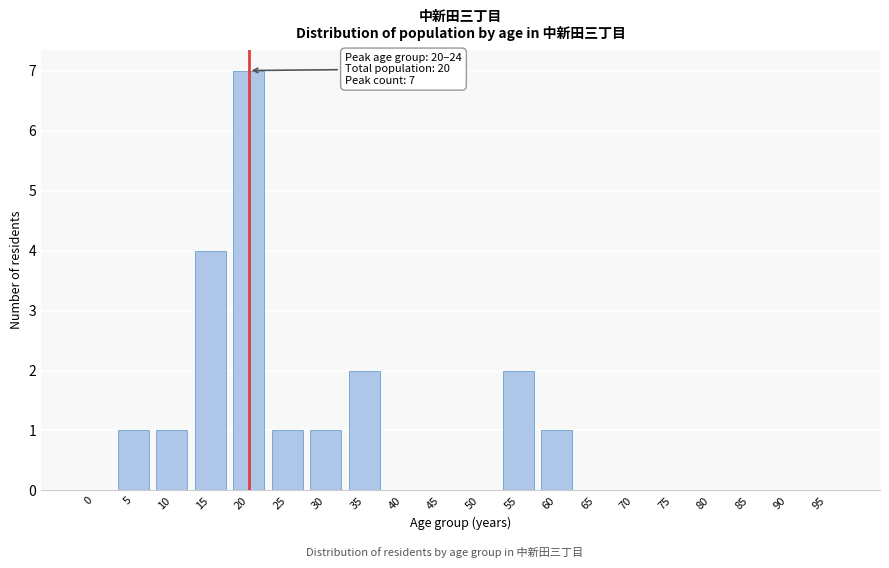

Reading left to right, extract all data points from this chart.

0=0	5=1	10=1	15=4	20=7	25=1	30=1	35=2	40=0	45=0	50=0	55=2	60=1	65=0	70=0	75=0	80=0	85=0	90=0	95=0